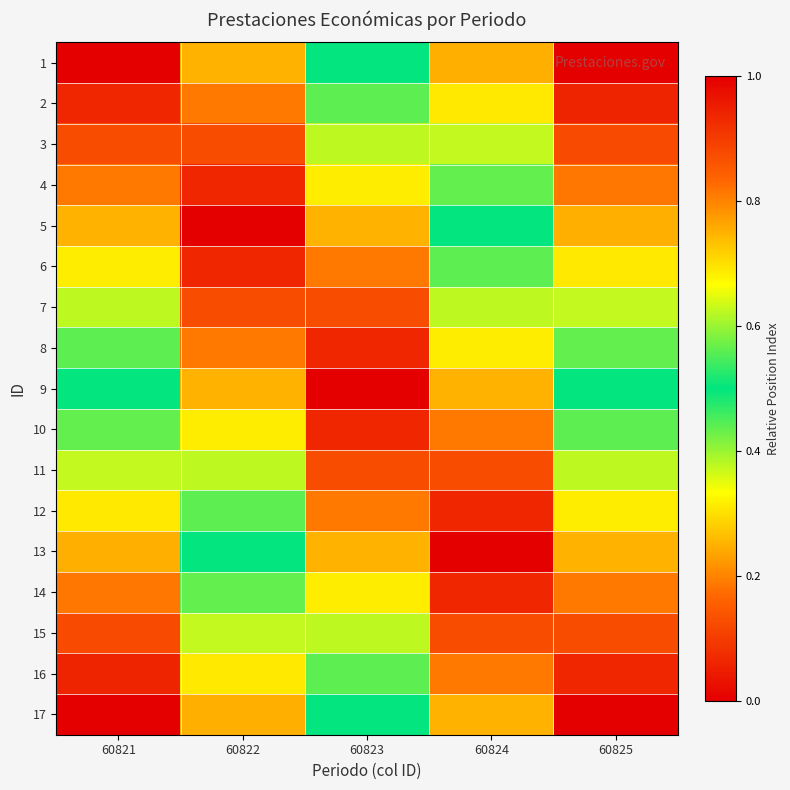

At 60822, list the series in order from smallest to largest.

5, 4, 6, 3, 7, 2, 8, 1, 9, 10, 11, 12, 13, 14, 15, 16, 17